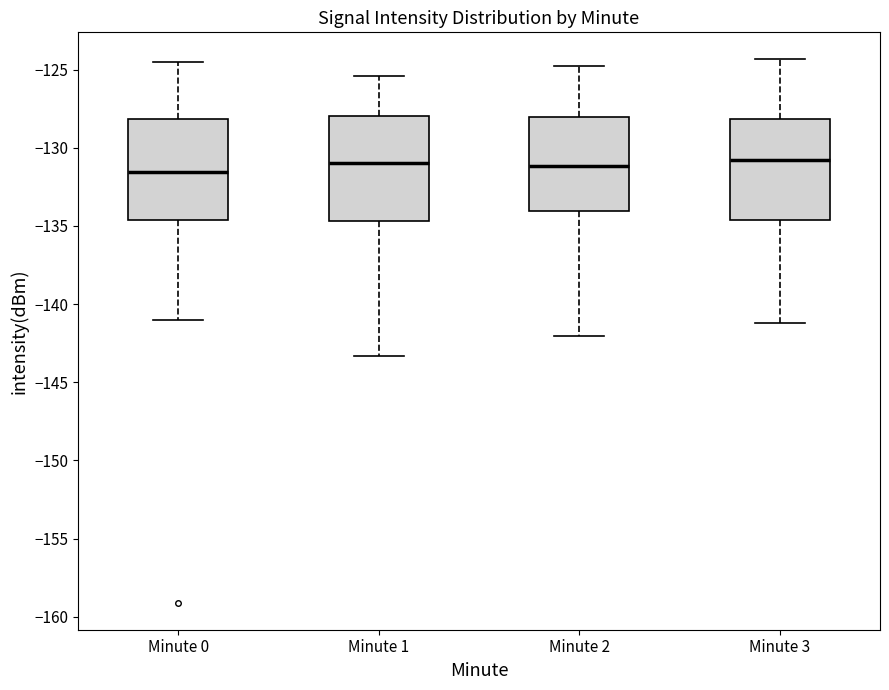

Reading left to right, read every box against the y-axis: the position of its median line, the range the box covers, and the ends of its whiskers. The values are not printed on the chart, so give them approximately, as read against the axis.

Minute 0: median -131.5, box -134.5 to -128.0, whiskers -141.0 to -124.5
Minute 1: median -131.0, box -134.5 to -128.0, whiskers -143.5 to -125.5
Minute 2: median -131.0, box -134.0 to -128.0, whiskers -142.0 to -125.0
Minute 3: median -131.0, box -134.5 to -128.0, whiskers -141.0 to -124.5